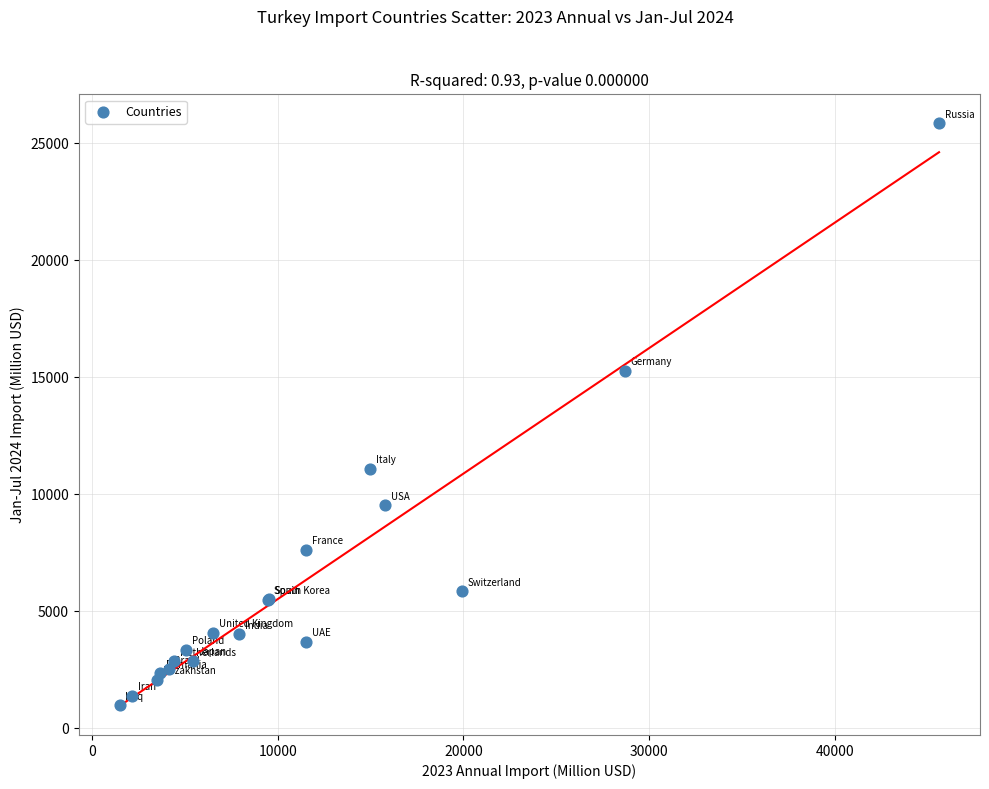

What Y value in the scatter plot is closest to 13404?

15276.3